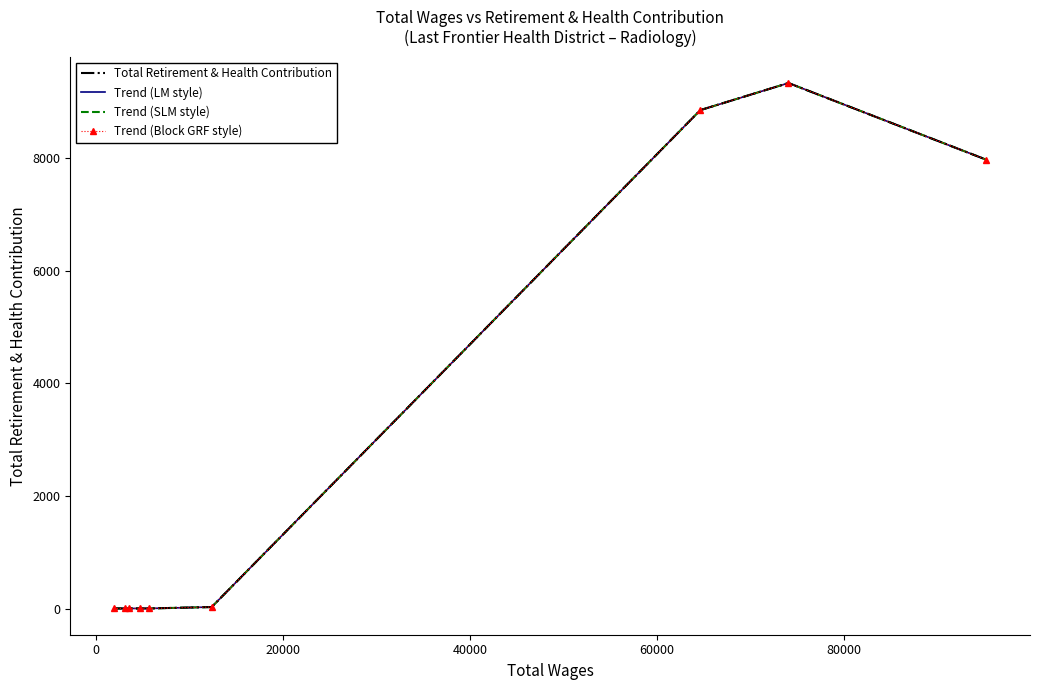

How many interior local peaks does the Total Retirement & Health Contribution series have?

1